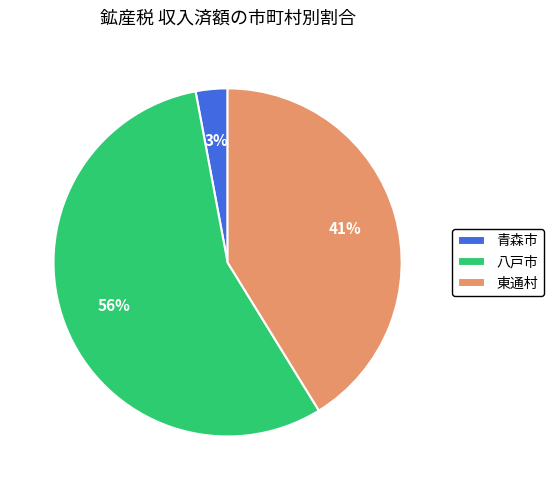

Does any single category account for the majority?

Yes